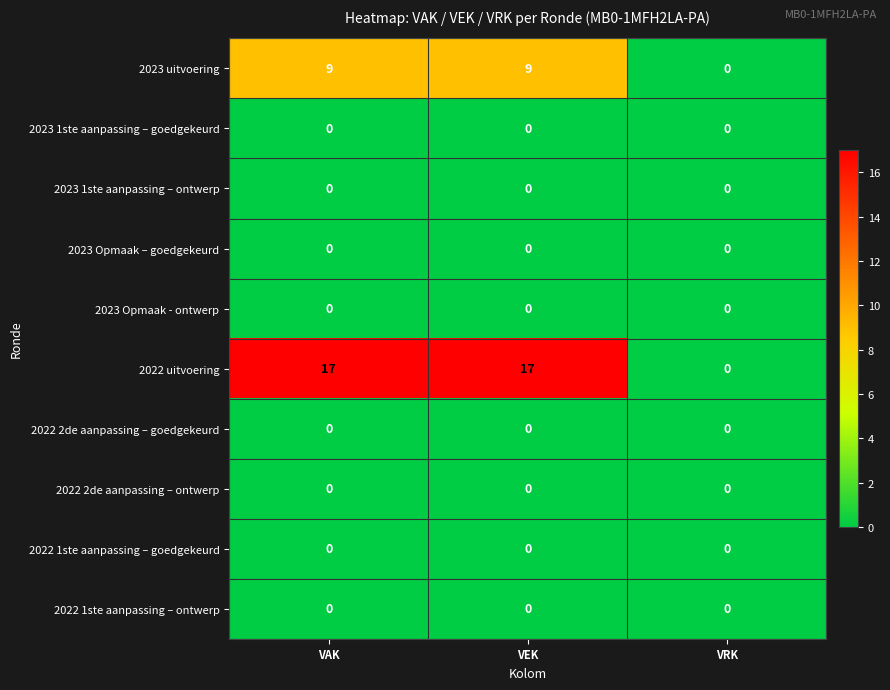

Reading right to left, list all the values displayed in this chart.

2023 uitvoering: 0	9	9
2023 1ste aanpassing – goedgekeurd: 0	0	0
2023 1ste aanpassing – ontwerp: 0	0	0
2023 Opmaak – goedgekeurd: 0	0	0
2023 Opmaak - ontwerp: 0	0	0
2022 uitvoering: 0	17	17
2022 2de aanpassing – goedgekeurd: 0	0	0
2022 2de aanpassing – ontwerp: 0	0	0
2022 1ste aanpassing – goedgekeurd: 0	0	0
2022 1ste aanpassing – ontwerp: 0	0	0